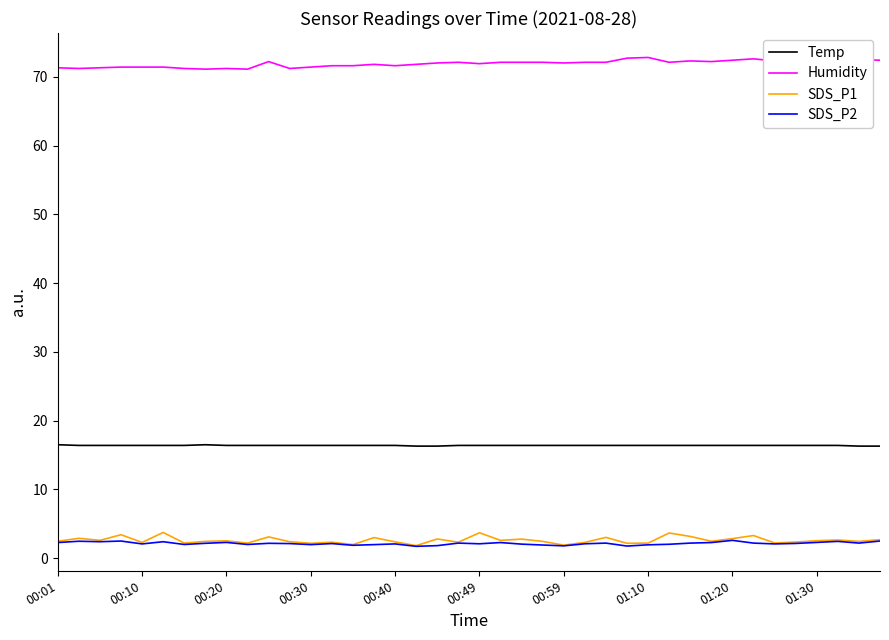

What is the difference between the maximum and minimum values in the Humidity series?

1.7